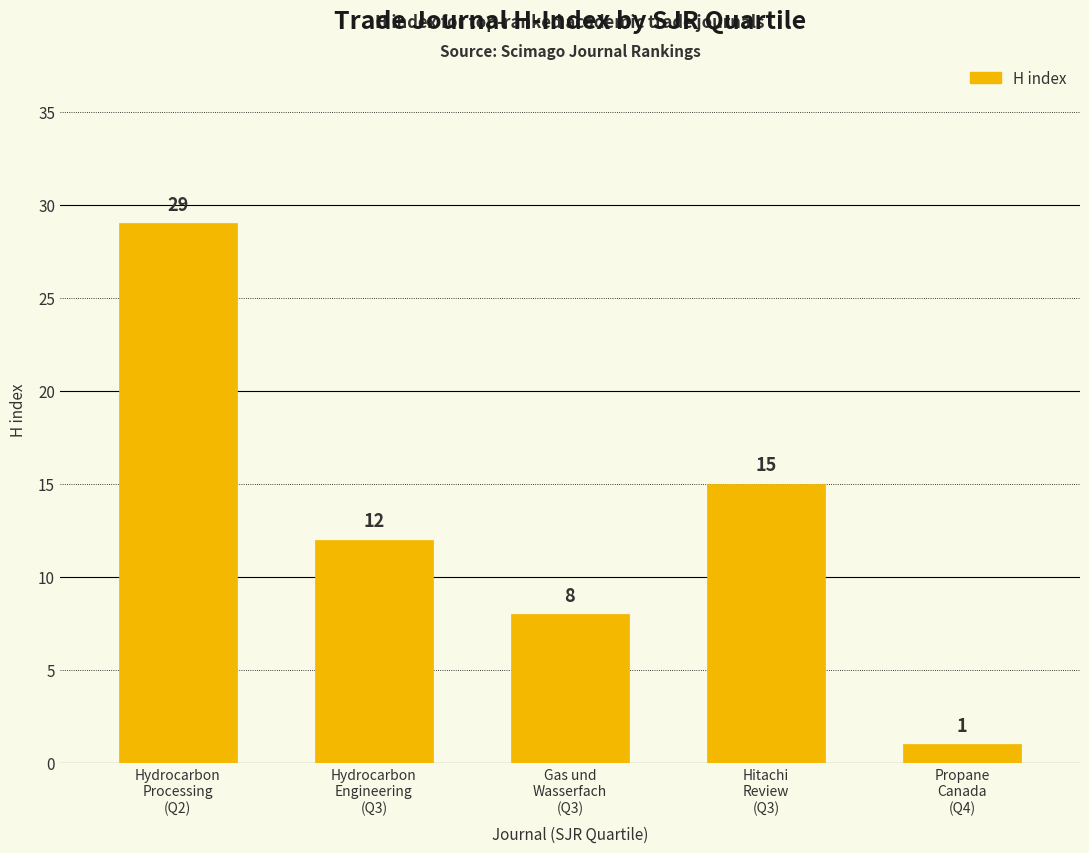

Which label corresponds to the smallest value in the chart?

Propane
Canada
(Q4)